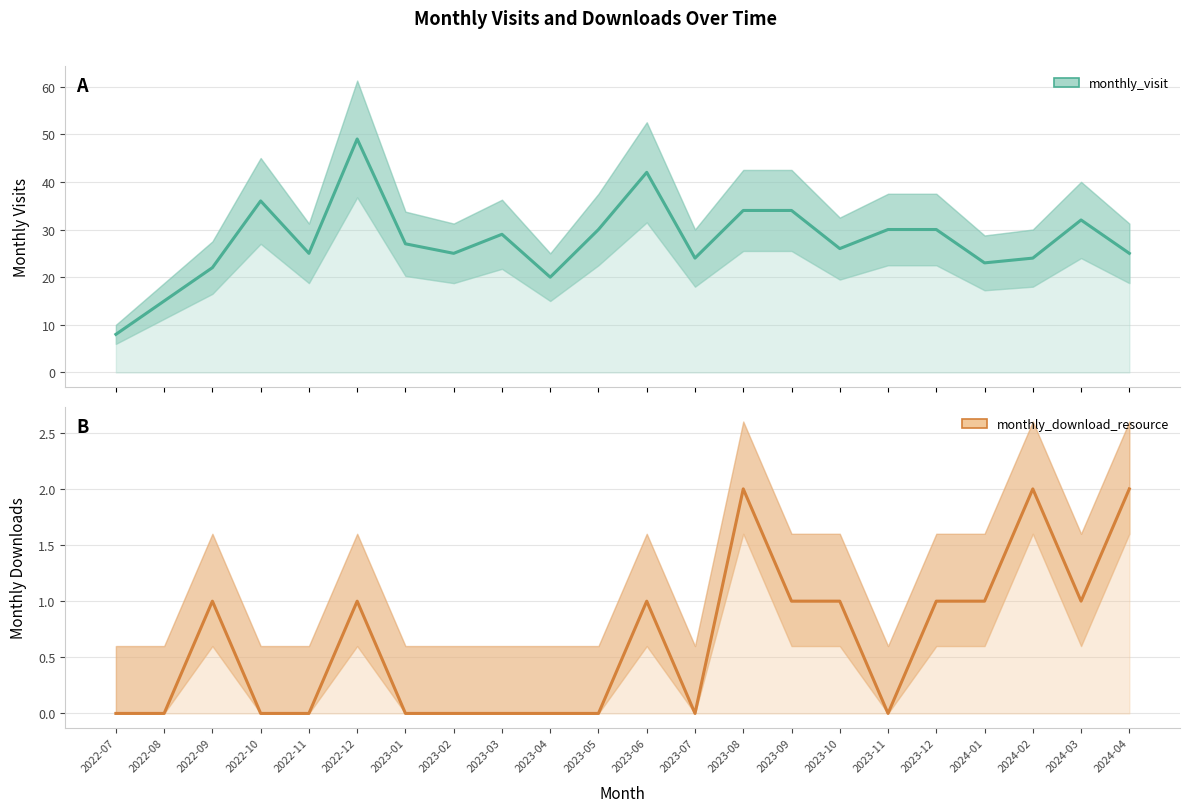

What is the total value across all series at 2023-12?

31